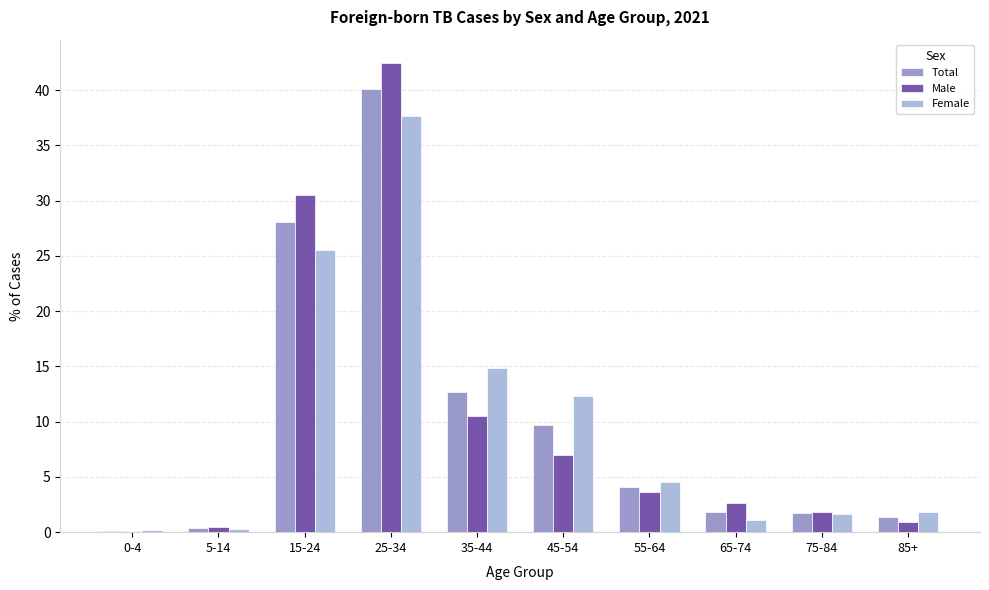

At which category does the chart reach its peak across all series?

25-34